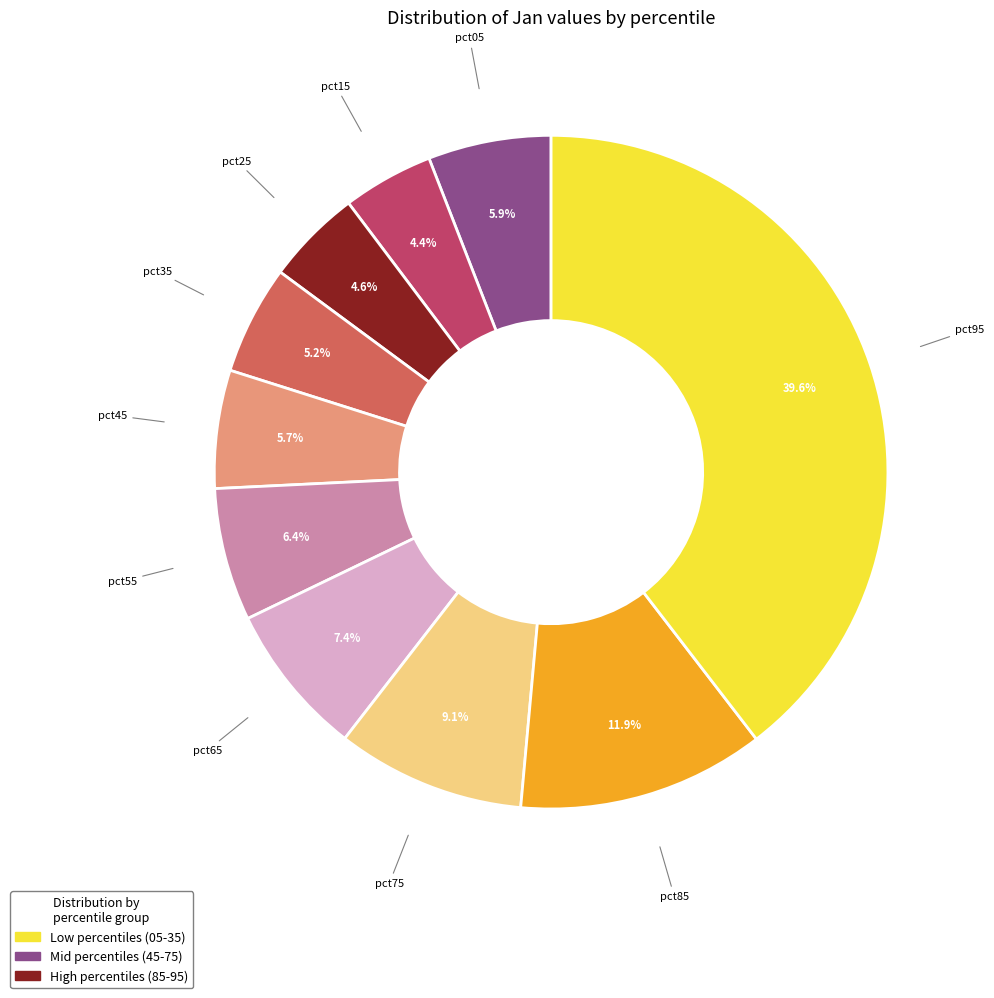

Is there any slice that represents more than half of the pie?

No